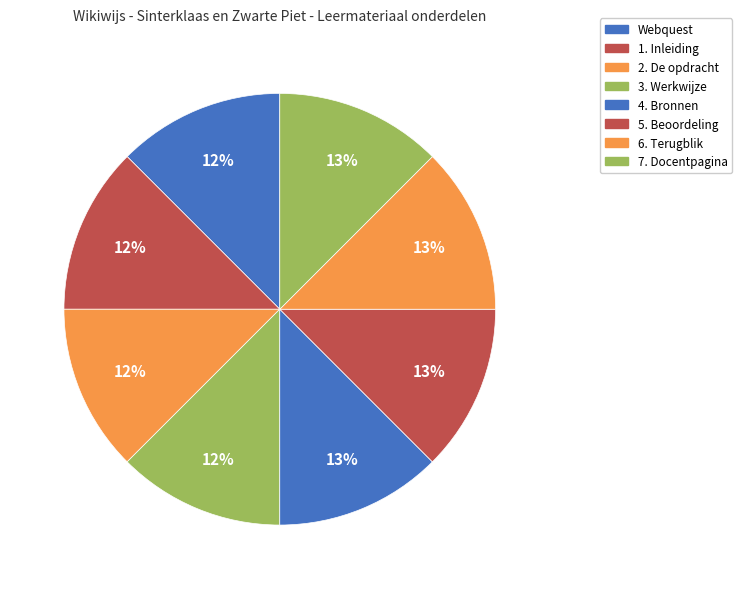

Rank the categories by value from highest to lowest.

7. Docentpagina, 6. Terugblik, 5. Beoordeling, 4. Bronnen, 3. Werkwijze, 2. De opdracht, 1. Inleiding, Webquest